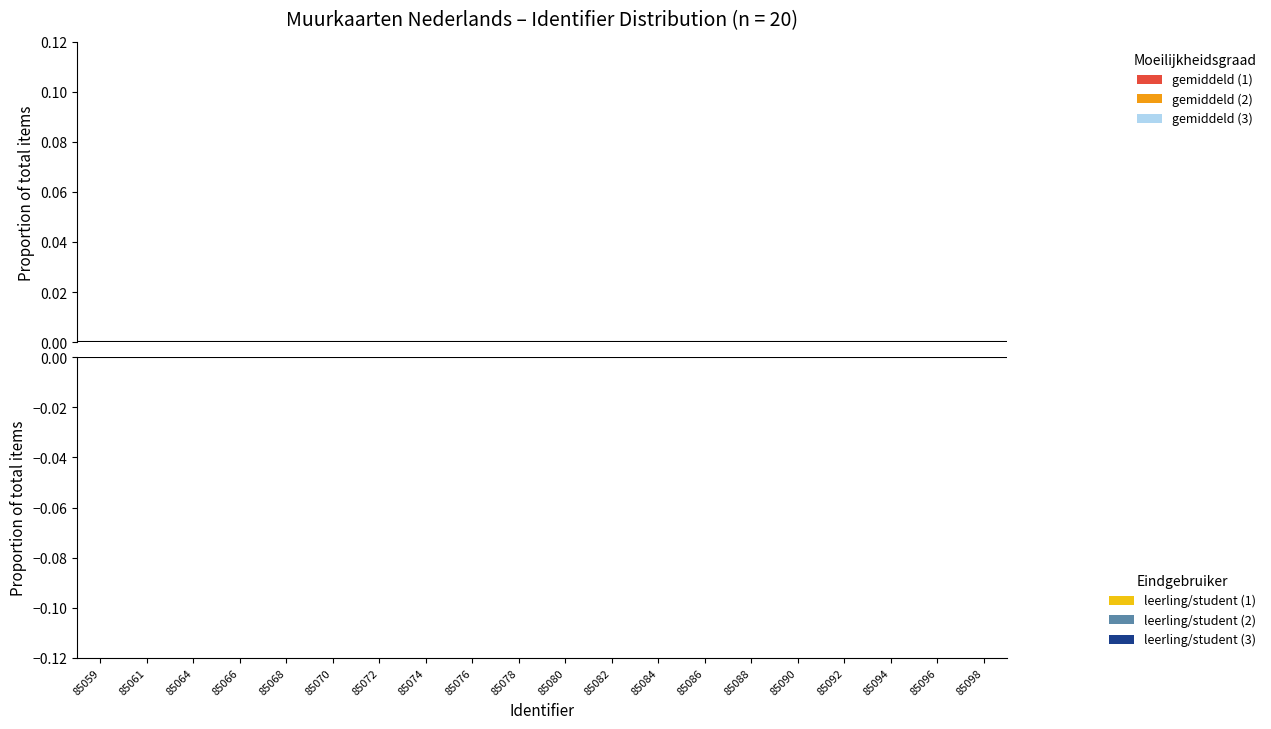

Which category has the lowest value in the below mean series?

85059